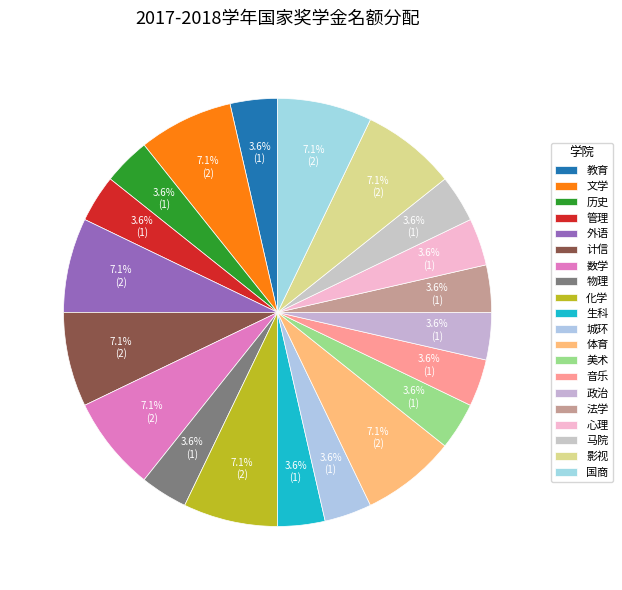

Combined, what portion of the pie is 化学 and 城环?

10.7%